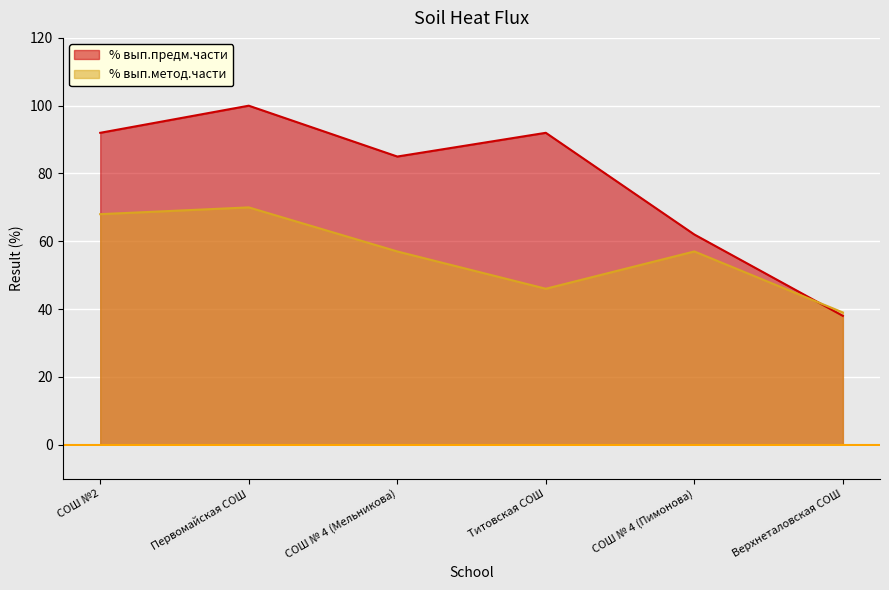

At which category is the sum across all series the highest?

Первомайская СОШ